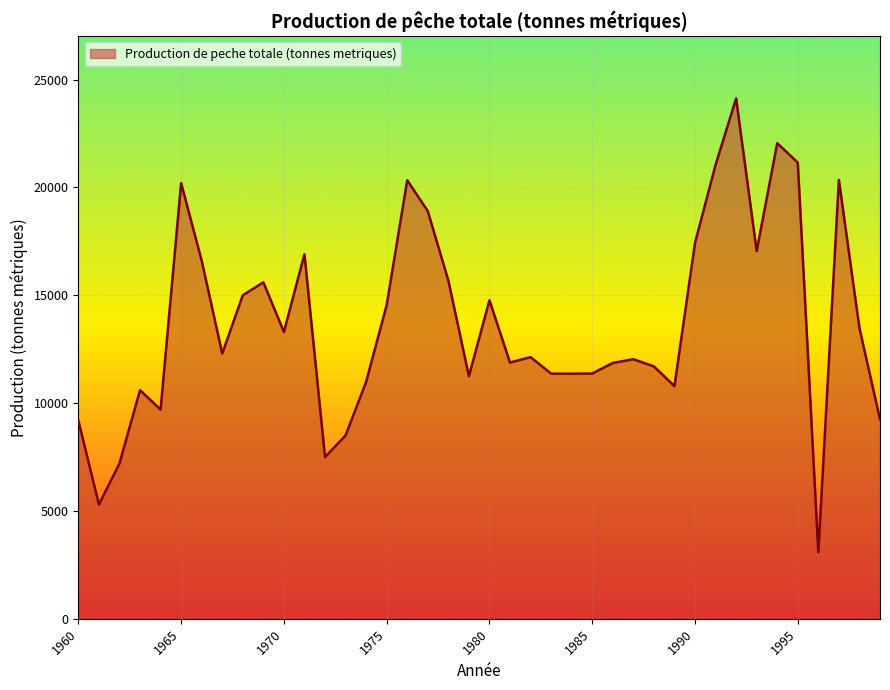

What is the difference between the maximum and minimum values?

21032